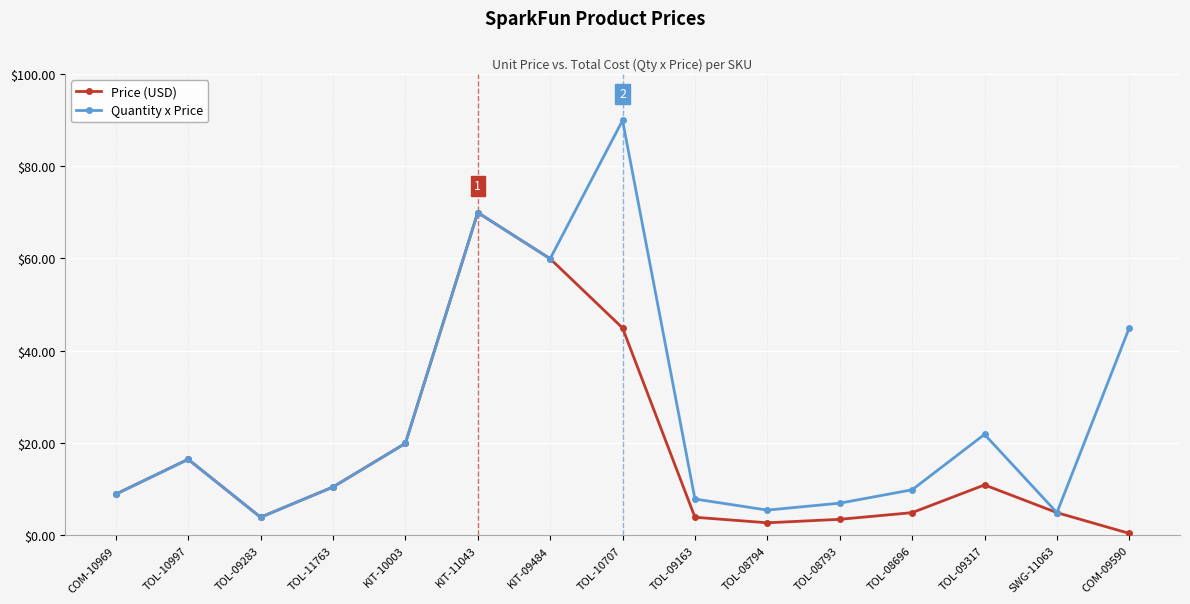

At which label is Price (USD) closest to 35?

TOL-10707